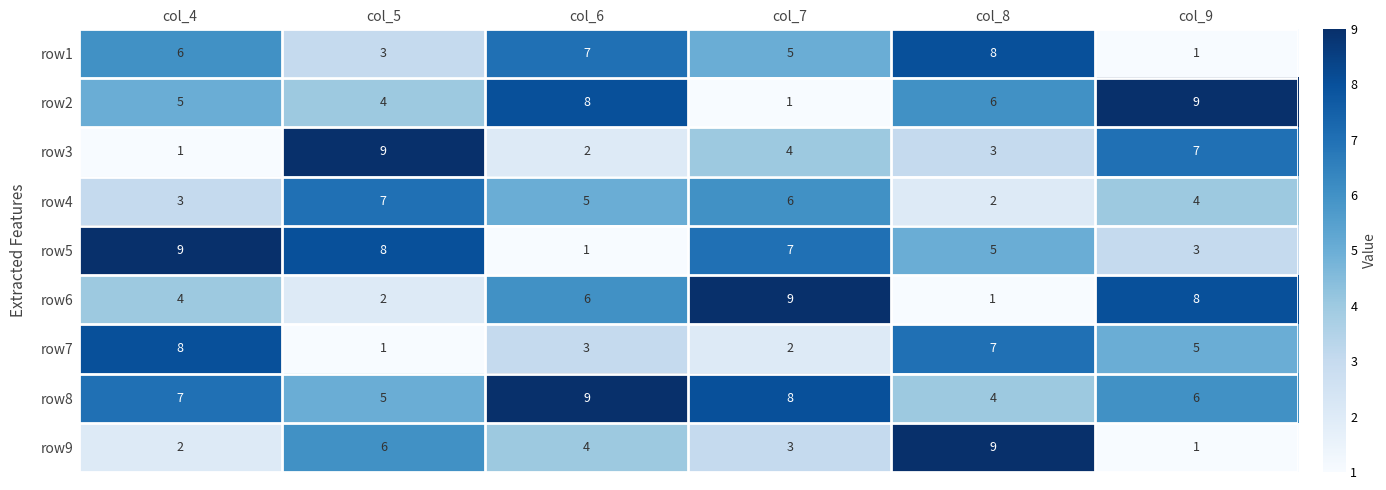

What is the spread (max minus min) of values at col_4?

8